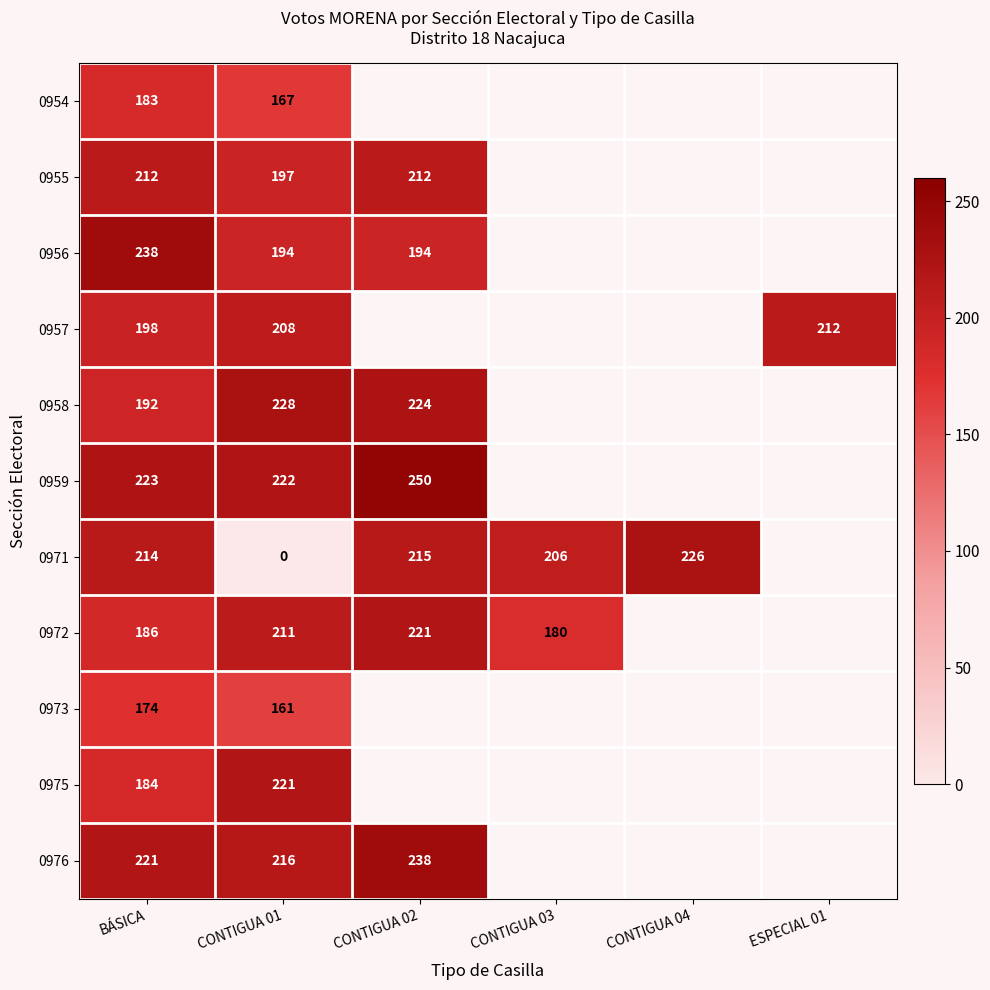

The 0971 series shows 136 at CONTIGUA 02. True or false?

False